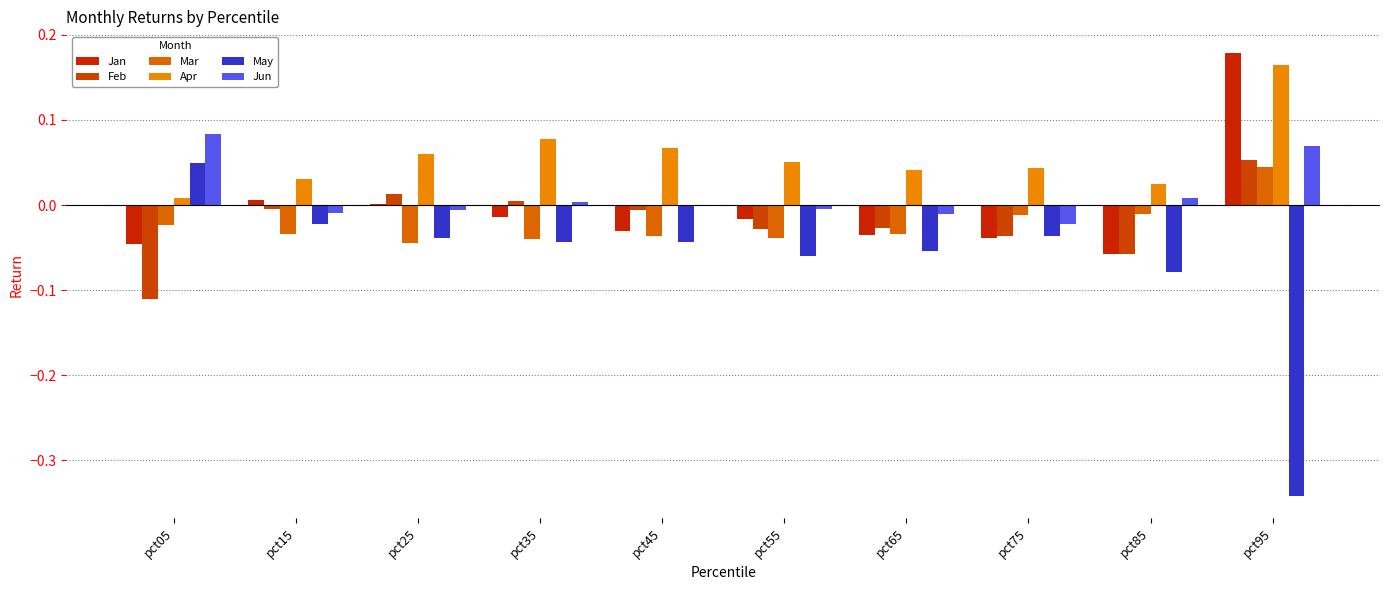

The Mar series shows -0.0 at pct65. True or false?

False